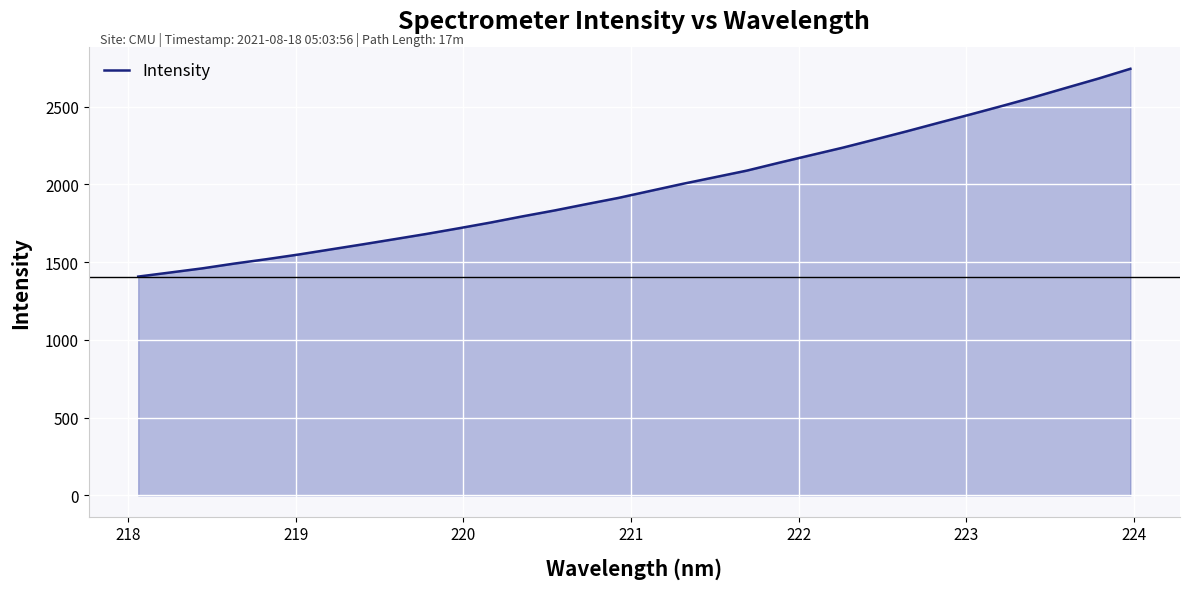

What is the smallest value displayed?

1407.4